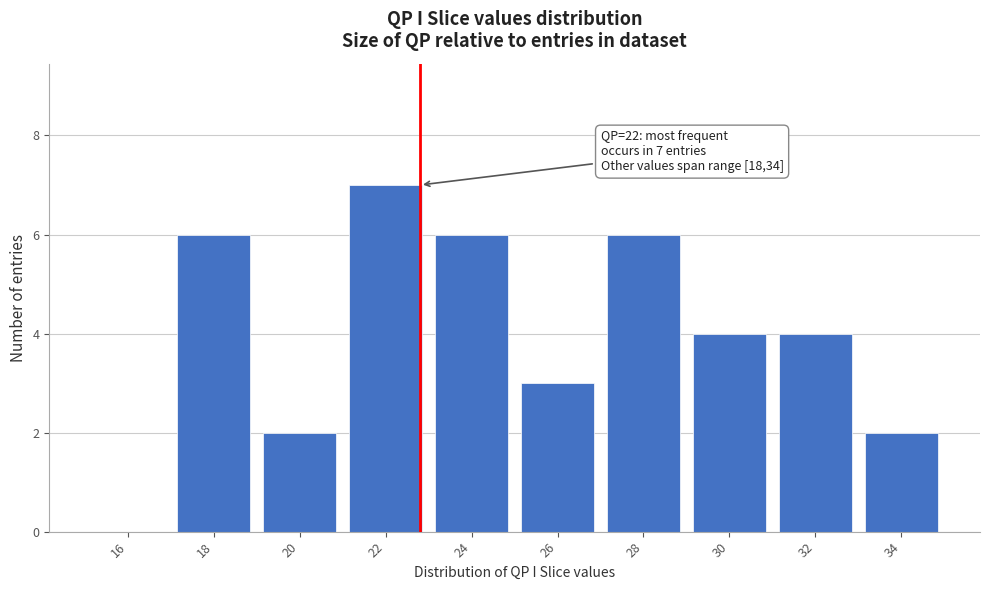

Reading right to left, list all the values displayed in this chart.

34=2	32=4	30=4	28=6	26=3	24=6	22=7	20=2	18=6	16=0